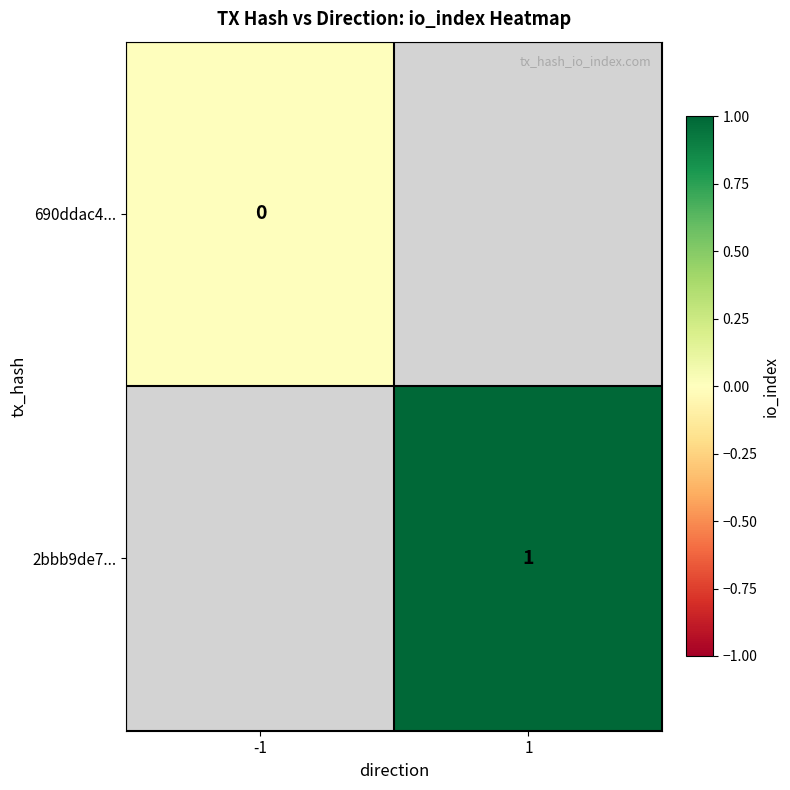

Is the value of 2bbb9de7... at 1 greater than the value of 690ddac4... at -1?

Yes